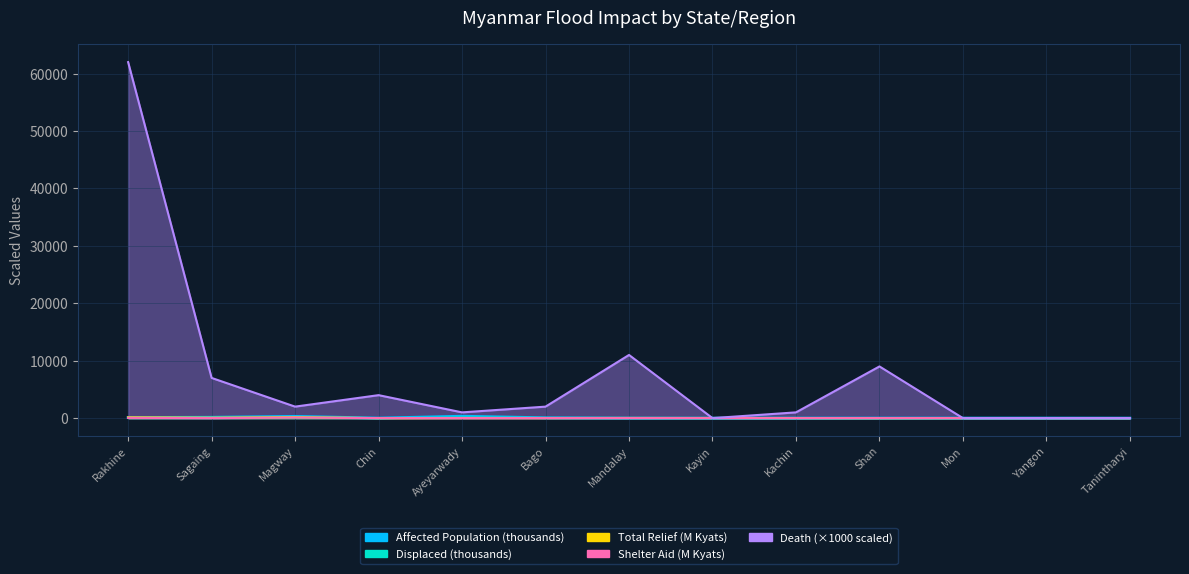

Which has a higher value, Magway or Ayeyarwady?

Ayeyarwady